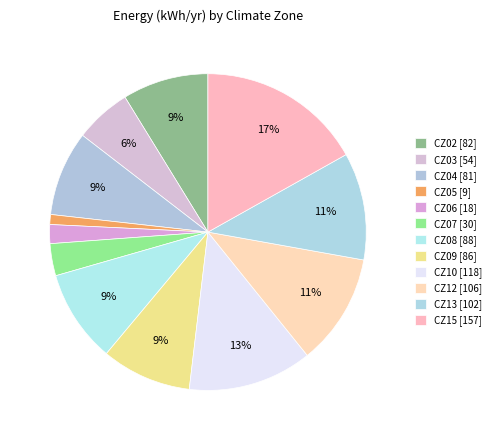

How many slices are in this pie chart?

12